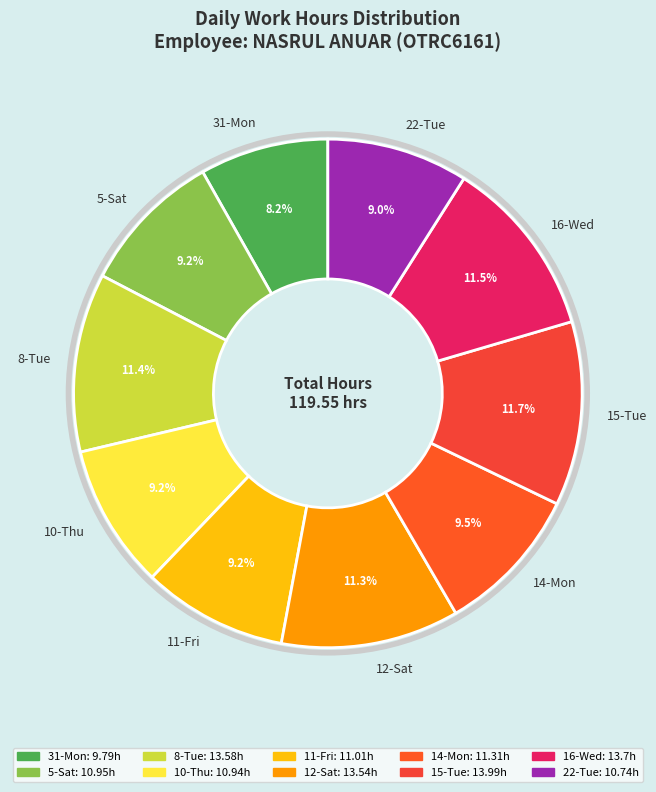

How many segments does this pie chart have?

10